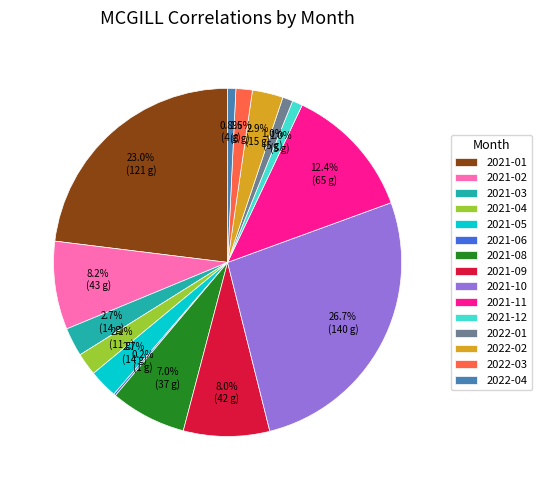

To the nearest percent, what is the average slice percentage?

7%